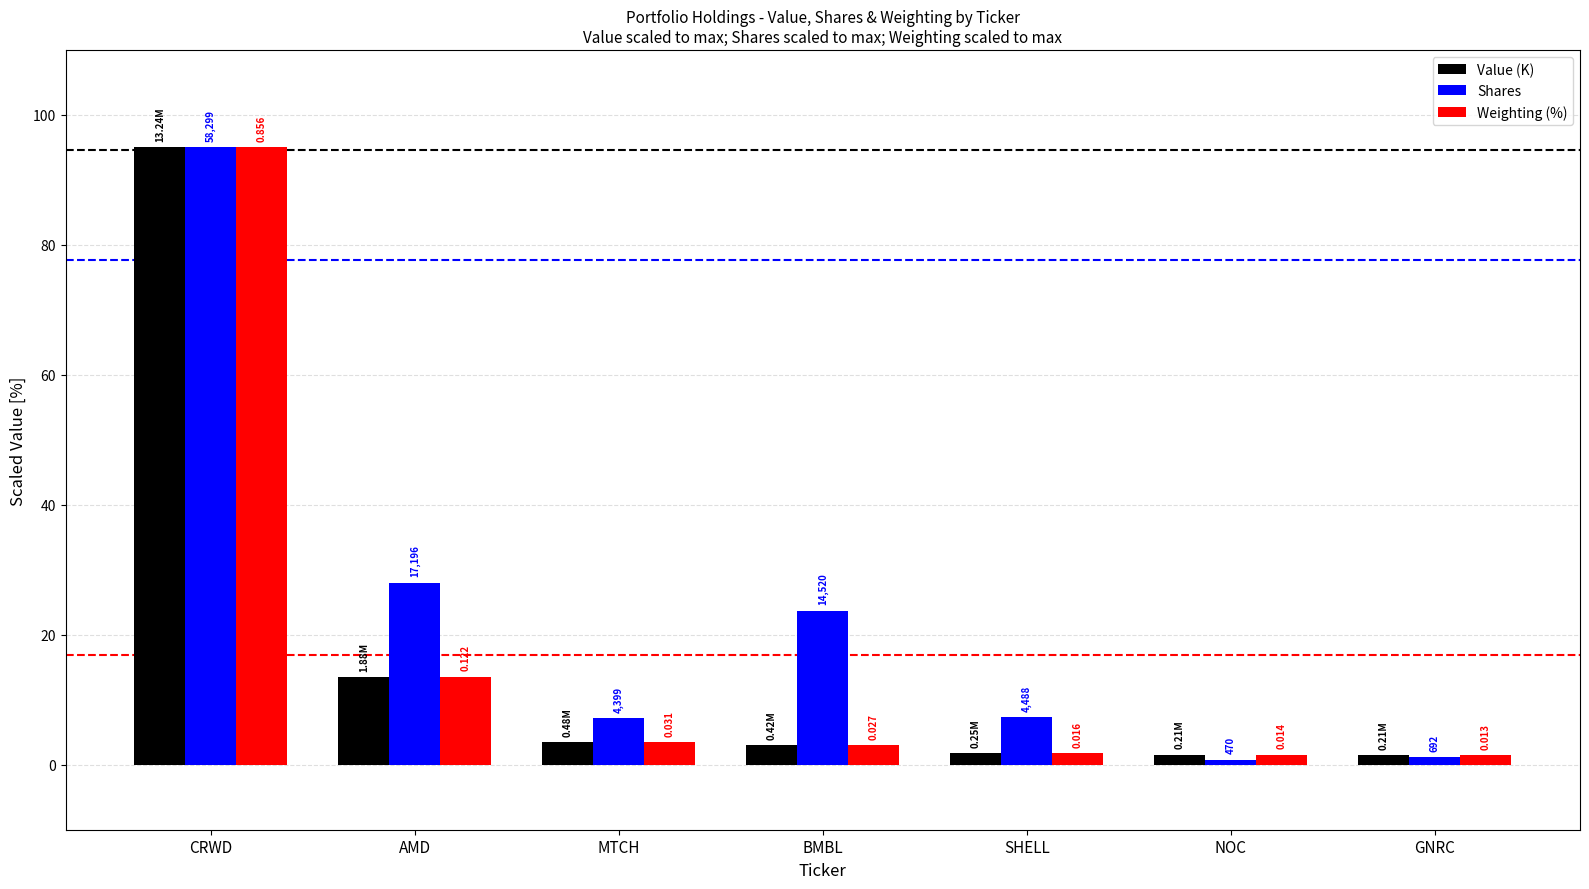

What are all the series names shown in the legend?

Value (K), Shares, Weighting (%)